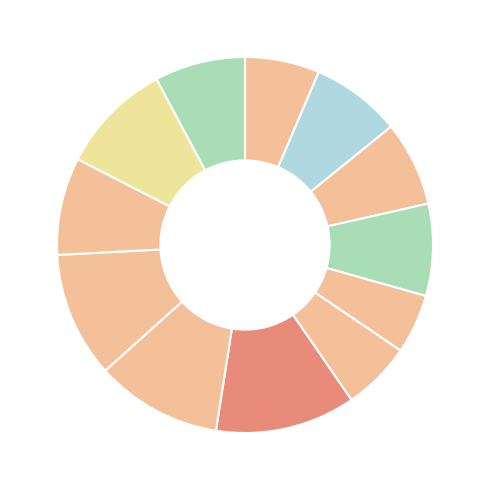

Count the number of slices in the pie.

12